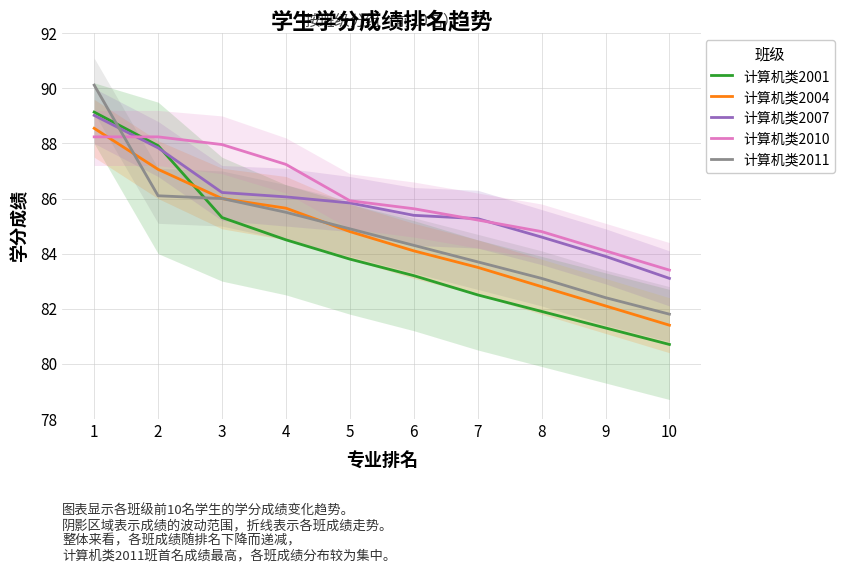

The 计算机类2004 series shows 23.9 at 2. True or false?

False